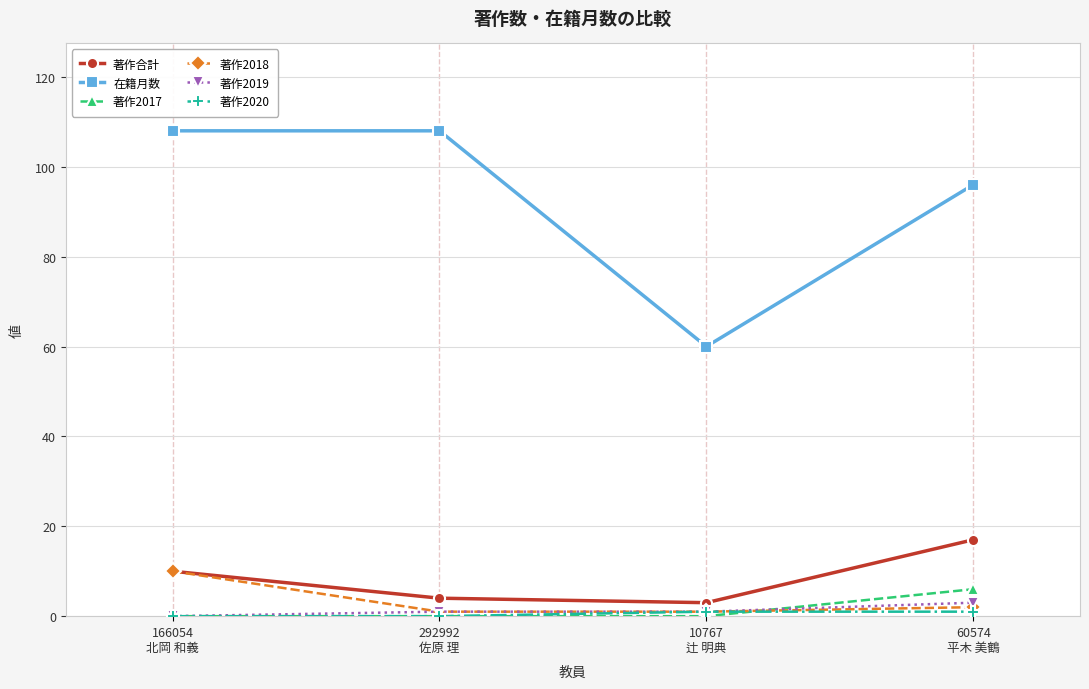

What is the lowest value of the 著作合計 series?

3